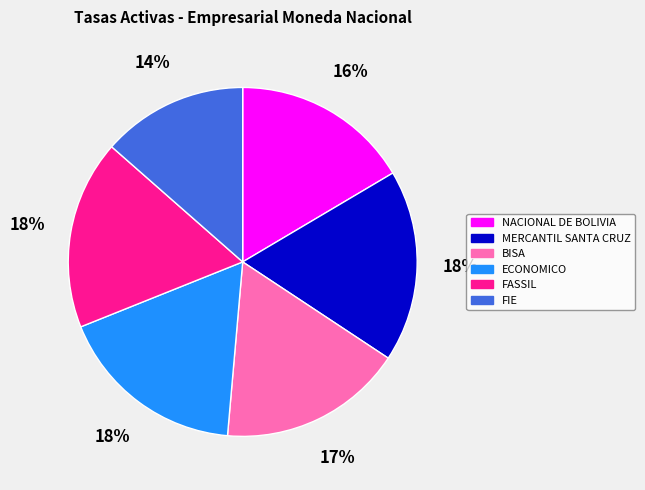

To the nearest percent, what is the average slice percentage?

17%